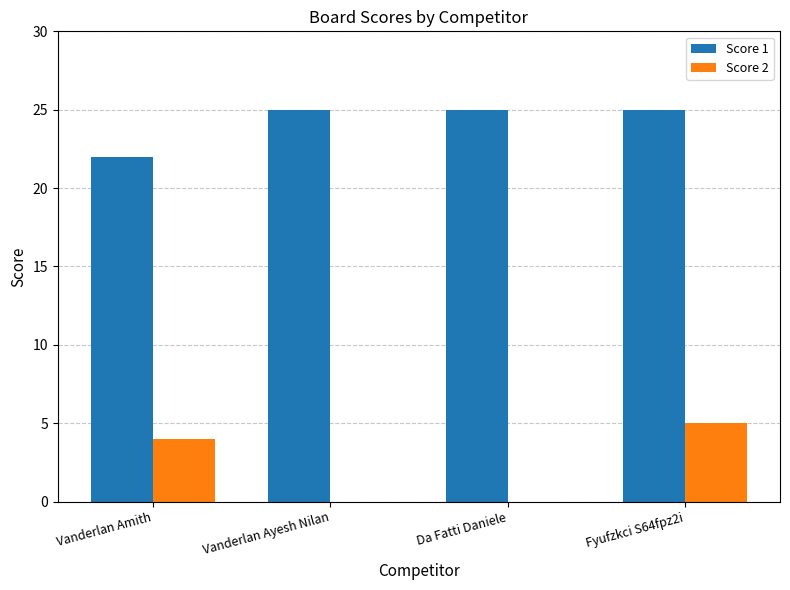

What is the sum of all Score 2 values?

9